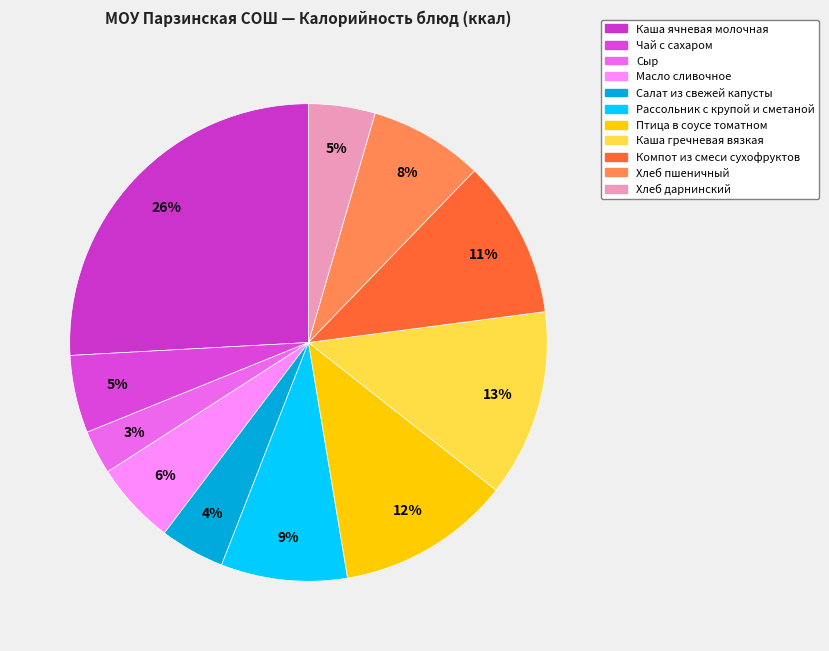

What percentage is the Каша гречневая вязкая slice, to the nearest percent?

13%